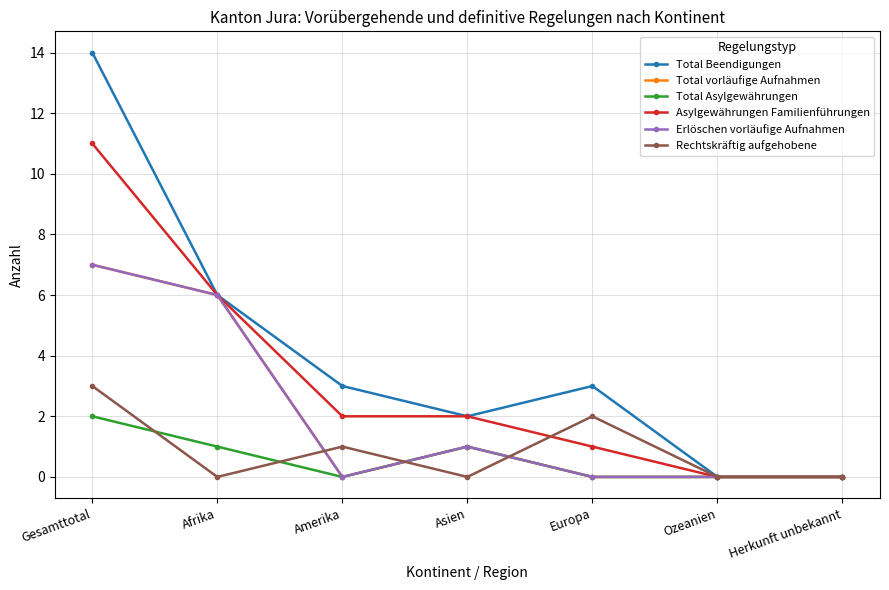

Which label corresponds to the smallest value in the chart?

Ozeanien